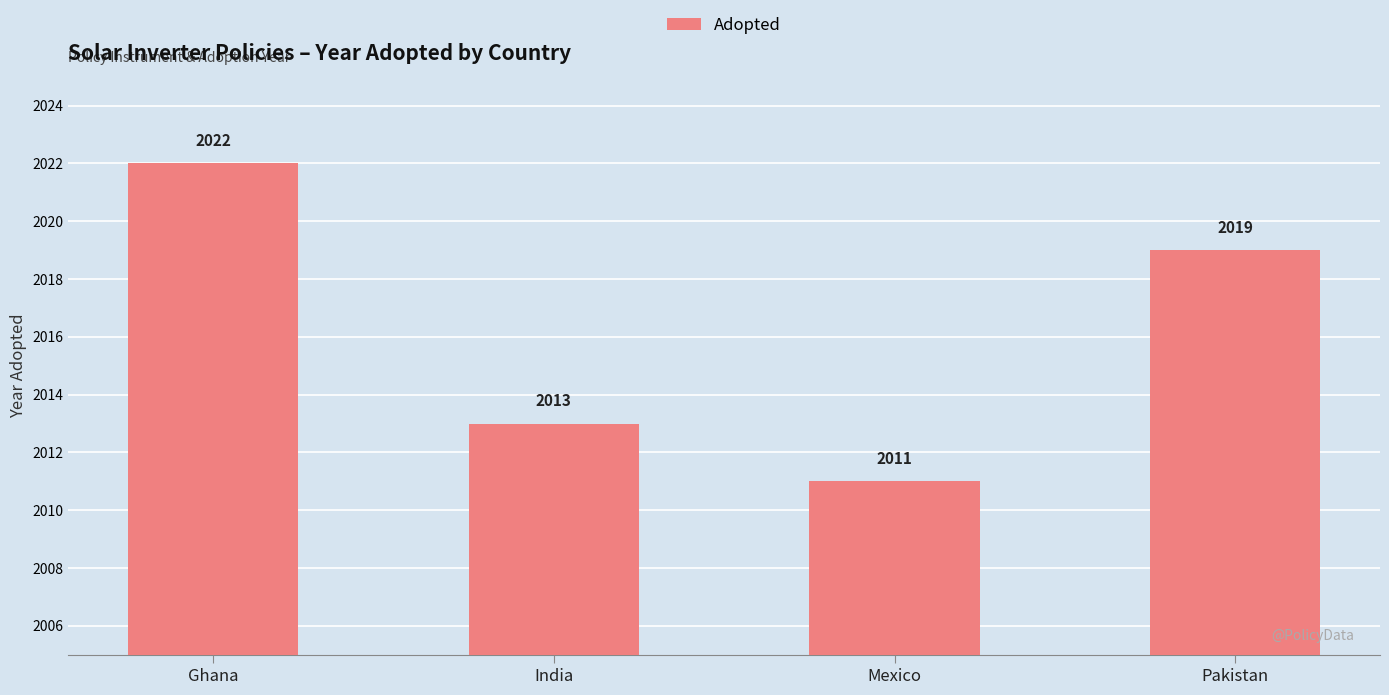

What is the average value?

2016